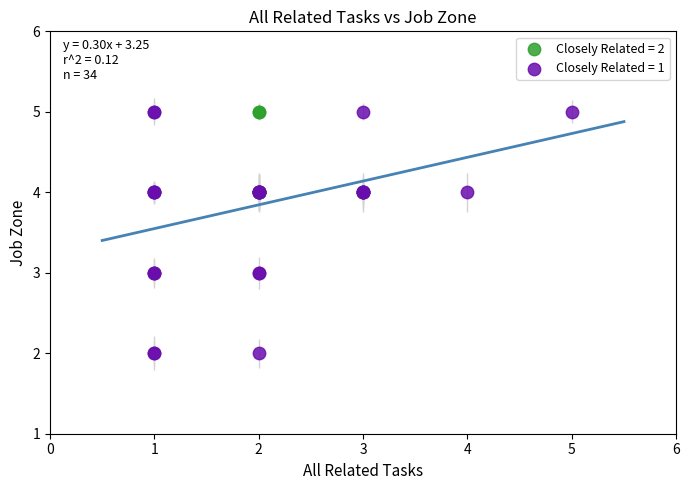

Which series has the widest spread of Y values?

Closely Related = 1